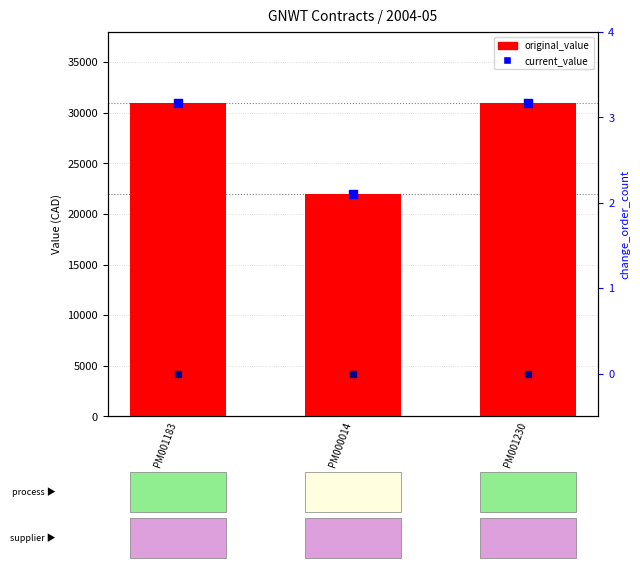

At which category is the sum across all series the highest?

PM001183